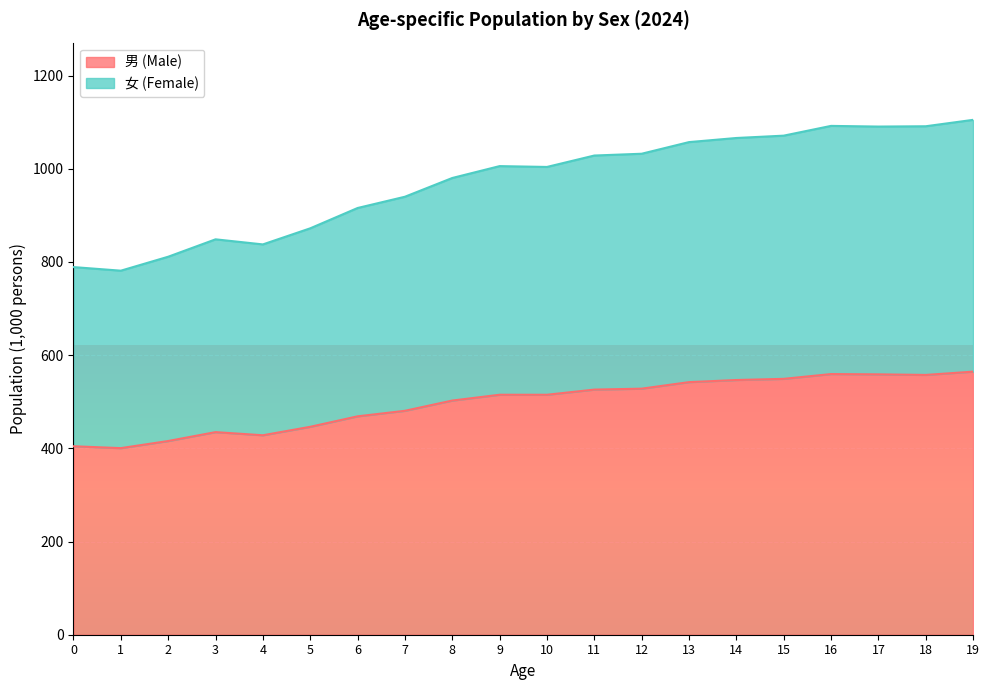

At which category is the sum across all series the highest?

19